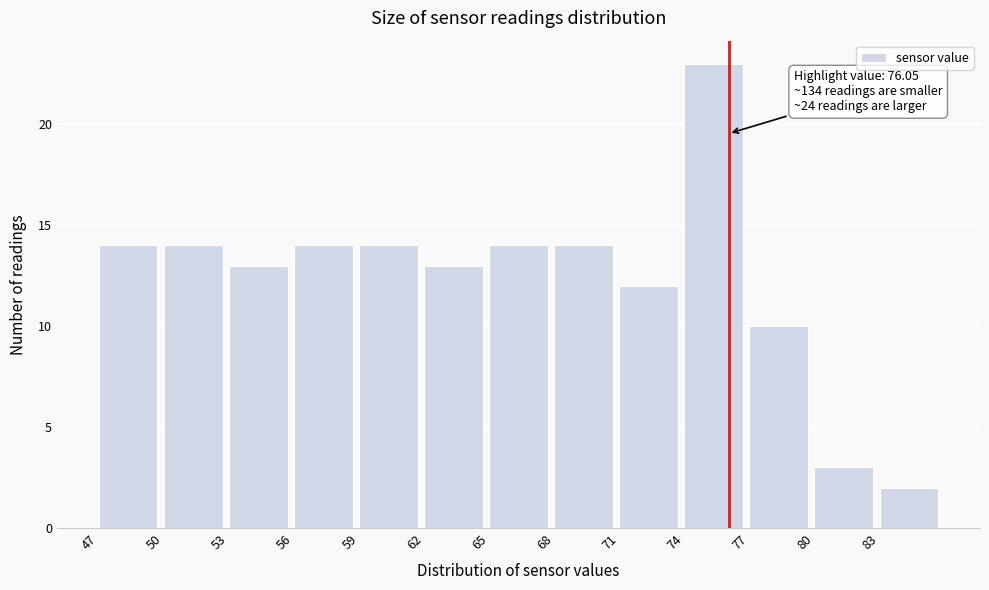

Over which range of the x-axis is the bar tallest?

74 to 77